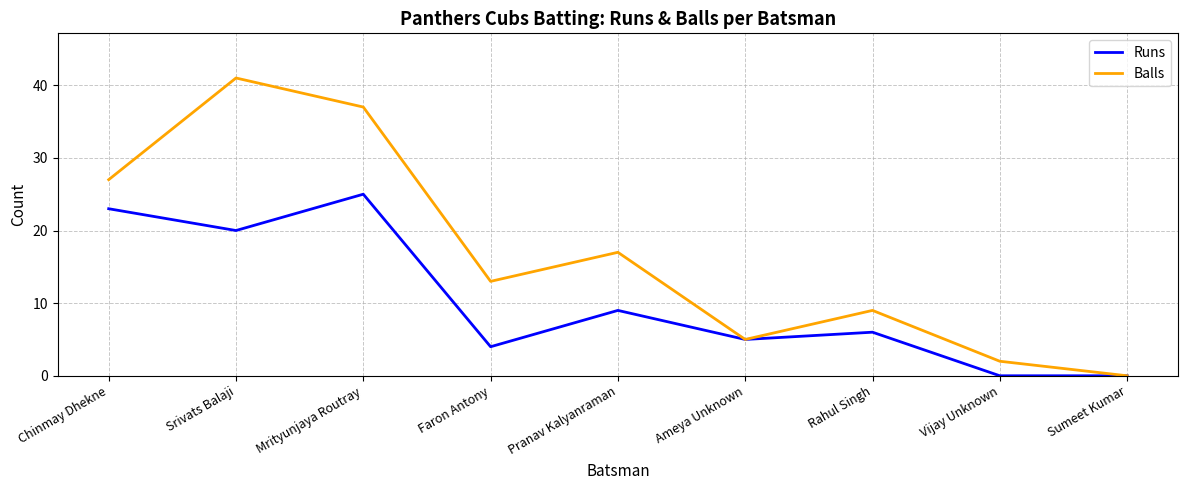

Which series has the largest range (max minus min)?

Balls